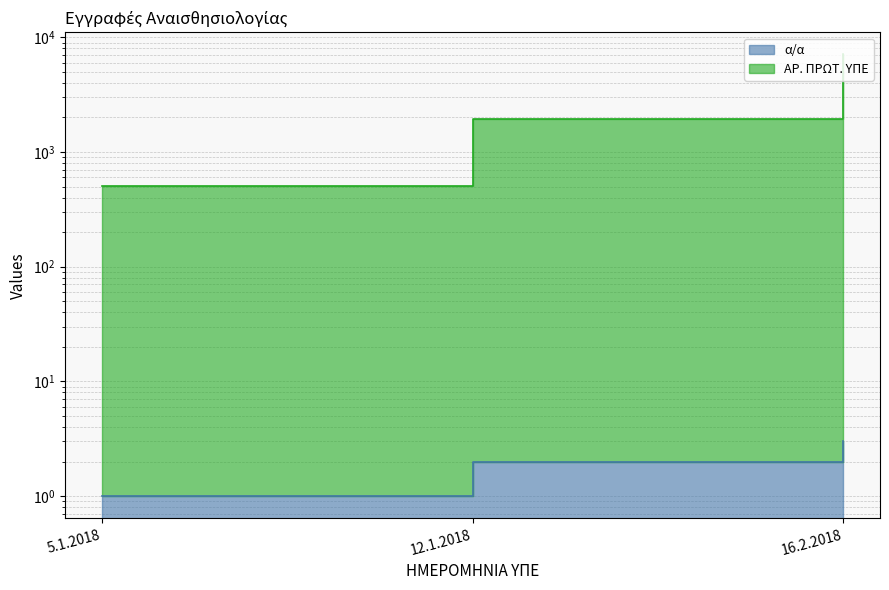

Reading left to right, list all the values displayed in this chart.

α/α: 1	2	3
ΑΡ. ΠΡΩΤ. ΥΠΕ: 504	1940	7082